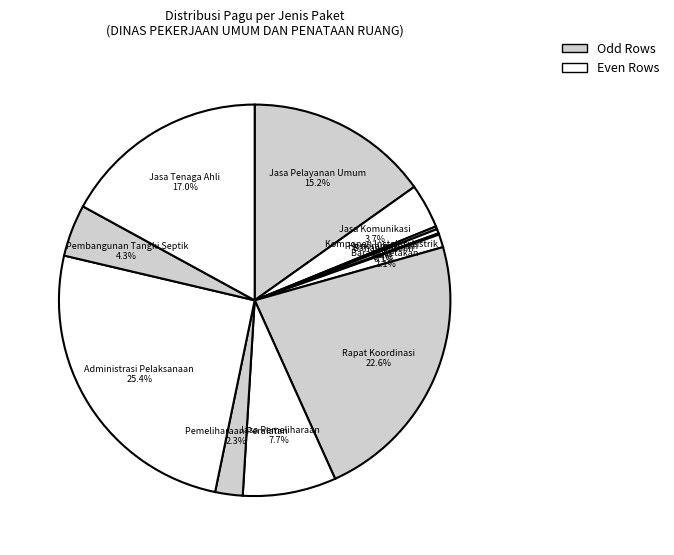

To the nearest percent, what portion does Administrasi Pelaksanaan represent?

25%